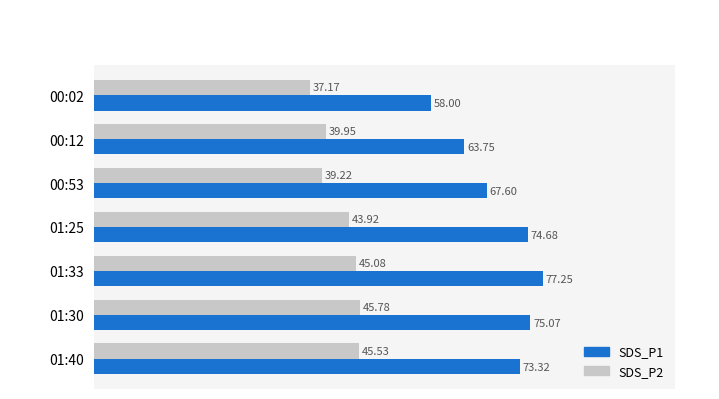

How many categories are shown in the chart?

7